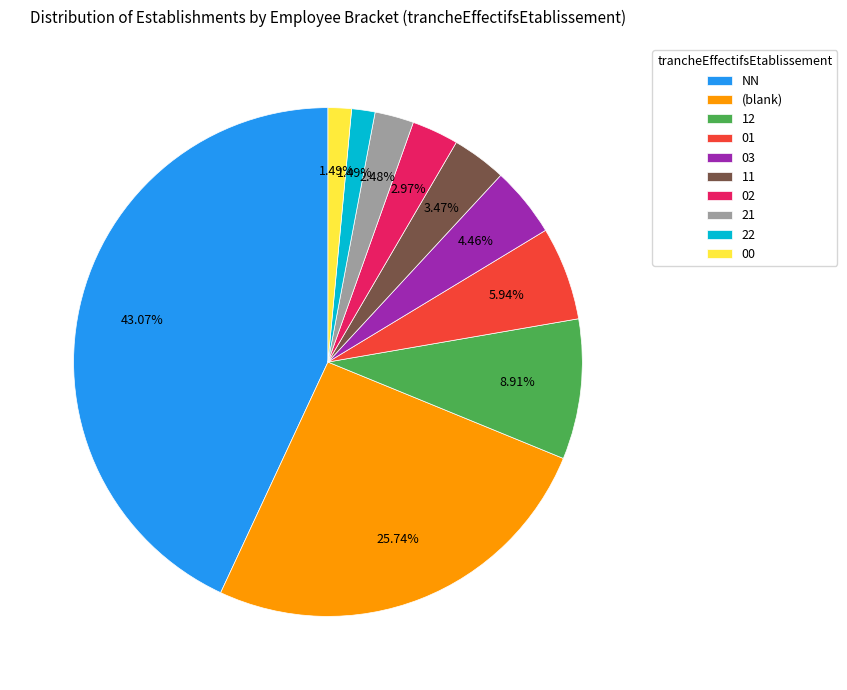

Which slice is the largest?

NN